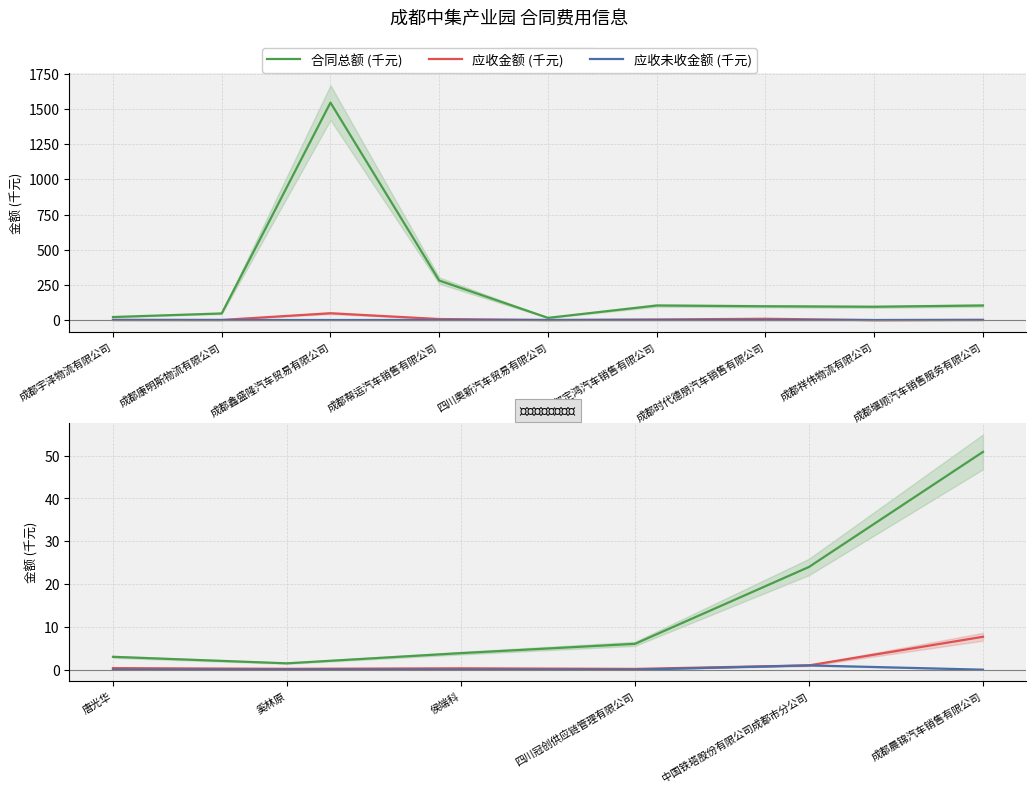

At how many categories does at least one series exceed 2?

5